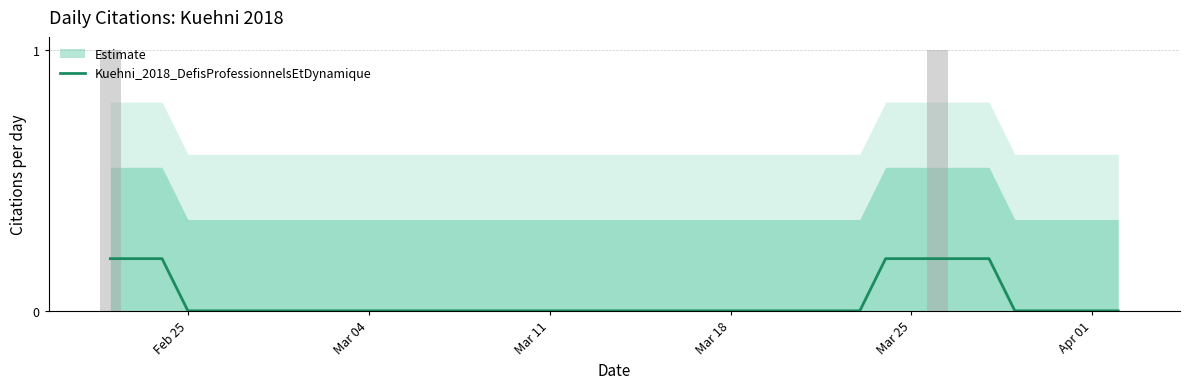

At which label is the value closest to 0?

Feb 25